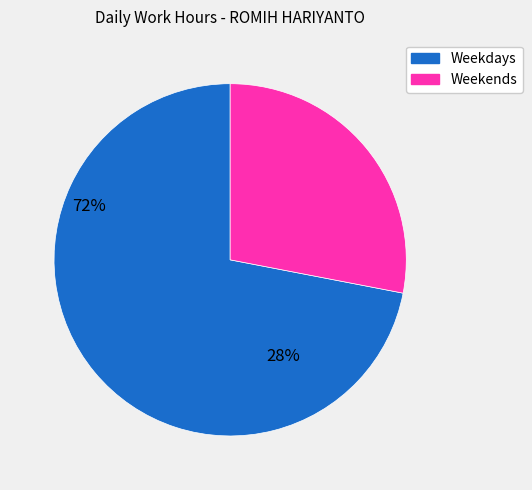

Does any single category account for the majority?

Yes